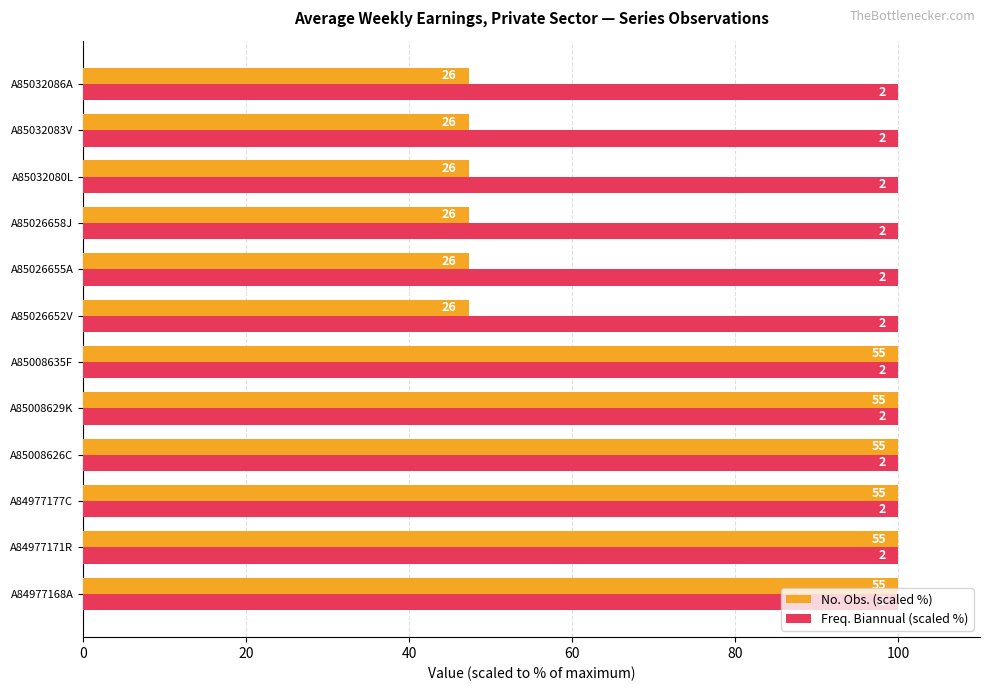

What are all the series names shown in the legend?

No. Obs. (scaled %), Freq. Biannual (scaled %)